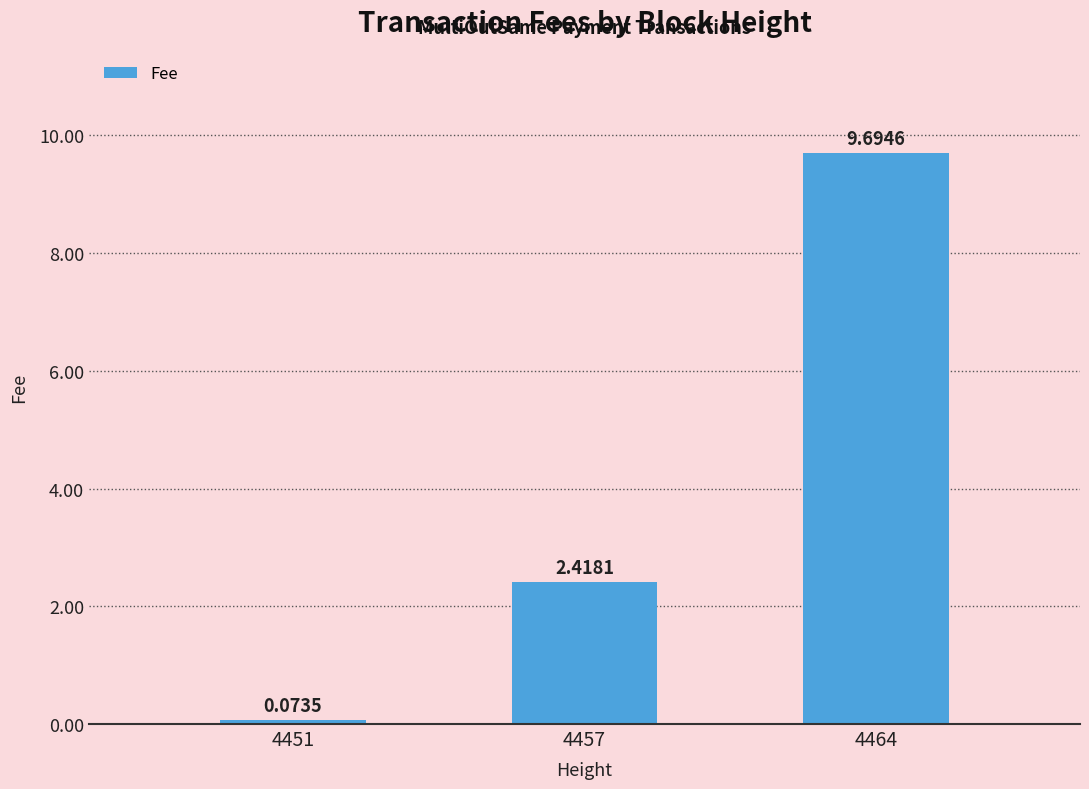

At which label does the data first exceed 2?

4457